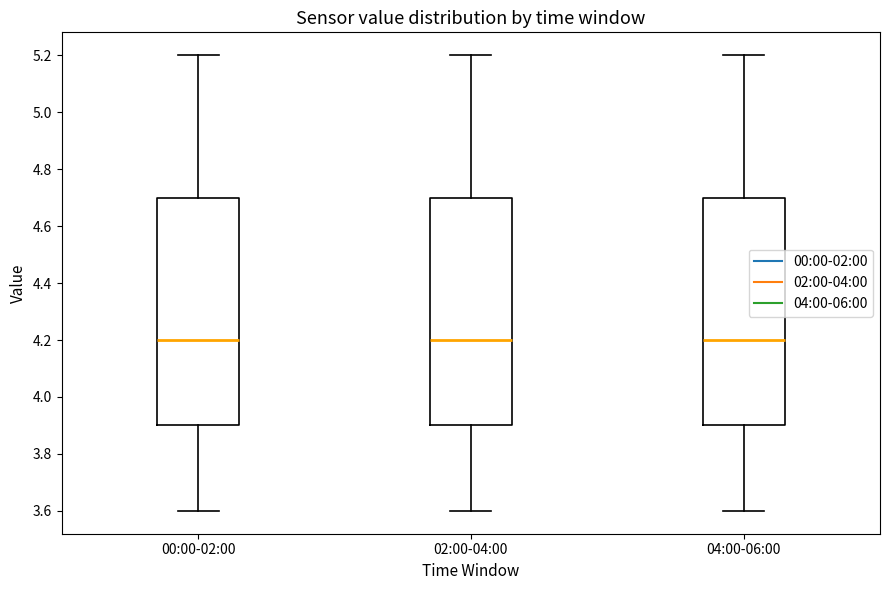

Reading left to right, read every box against the y-axis: the position of its median line, the range the box covers, and the ends of its whiskers. The values are not printed on the chart, so give them approximately, as read against the axis.

00:00-02:00: median 4.2, box 3.9 to 4.7, whiskers 3.6 to 5.2
02:00-04:00: median 4.2, box 3.9 to 4.7, whiskers 3.6 to 5.2
04:00-06:00: median 4.2, box 3.9 to 4.7, whiskers 3.6 to 5.2